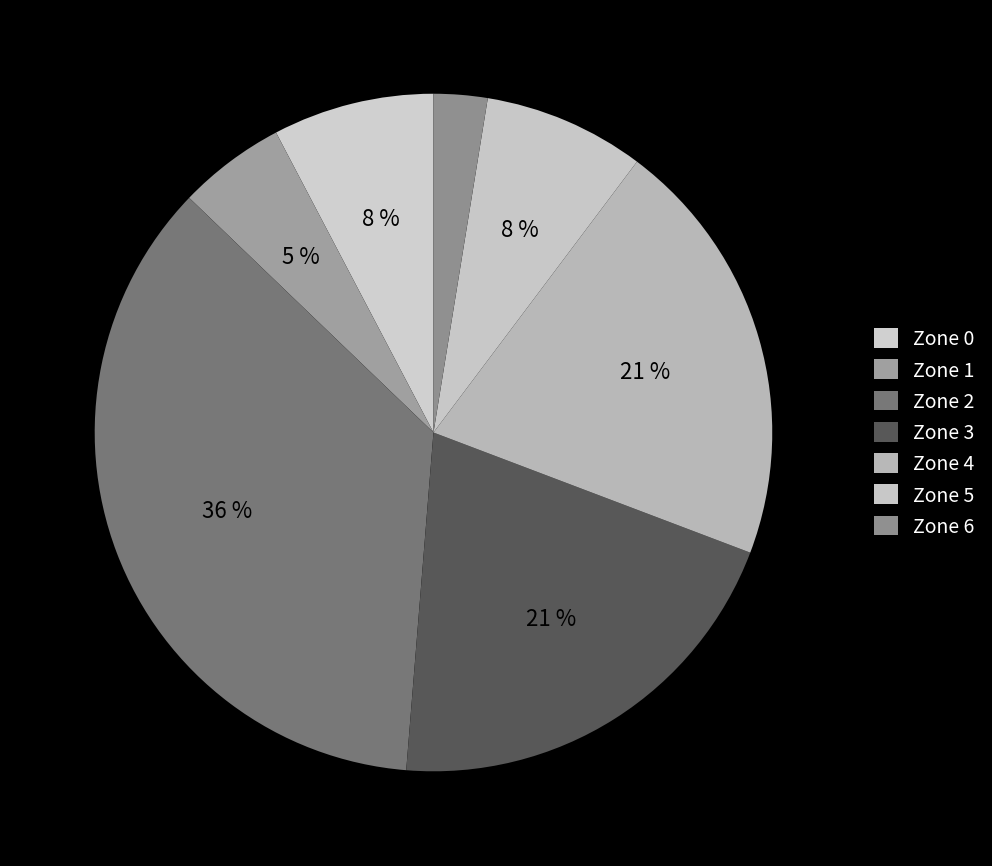

Rank the categories by value from lowest to highest.

Zone 6, Zone 1, Zone 0, Zone 5, Zone 3, Zone 4, Zone 2